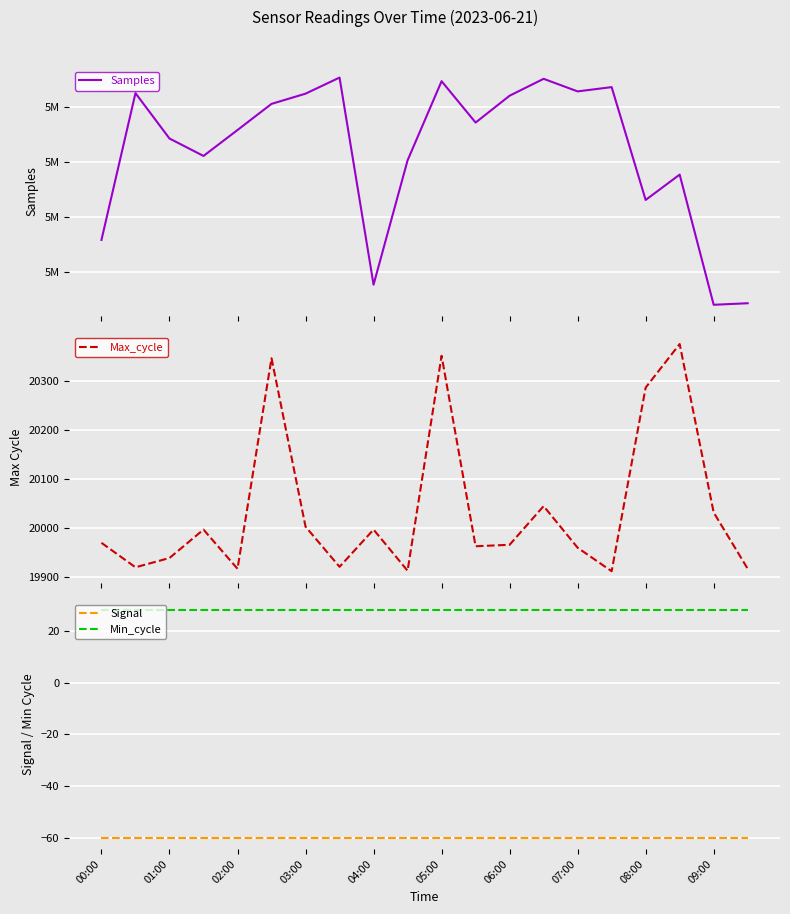

What is the lowest value of the Signal series?

-60